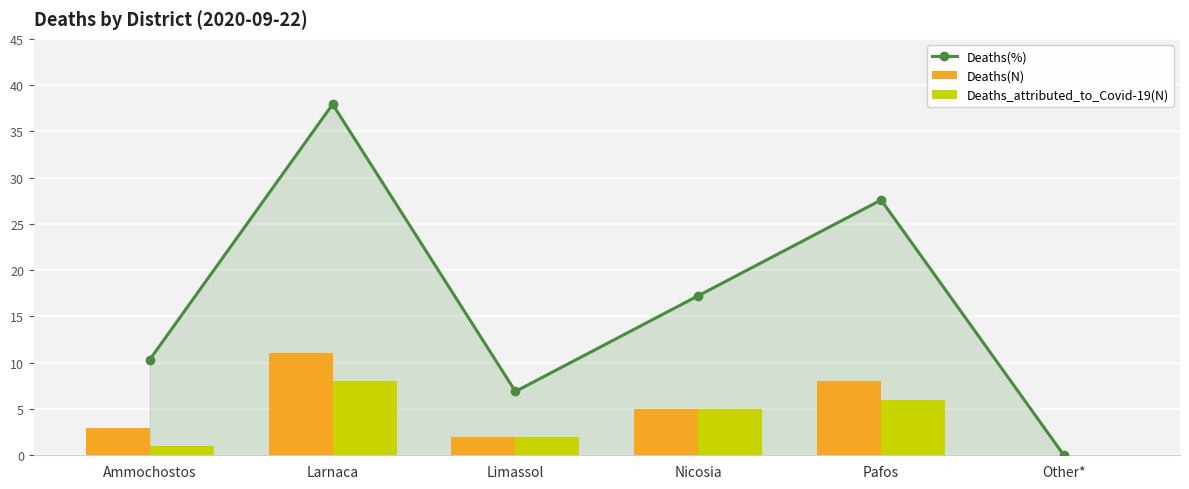

What position from the left is Limassol?

3